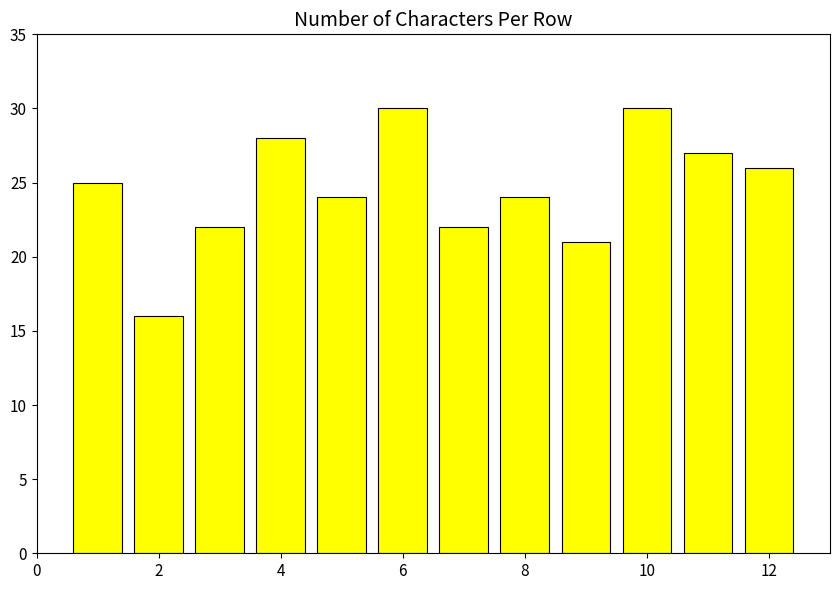

What is the difference between the second highest and second lowest values?

9